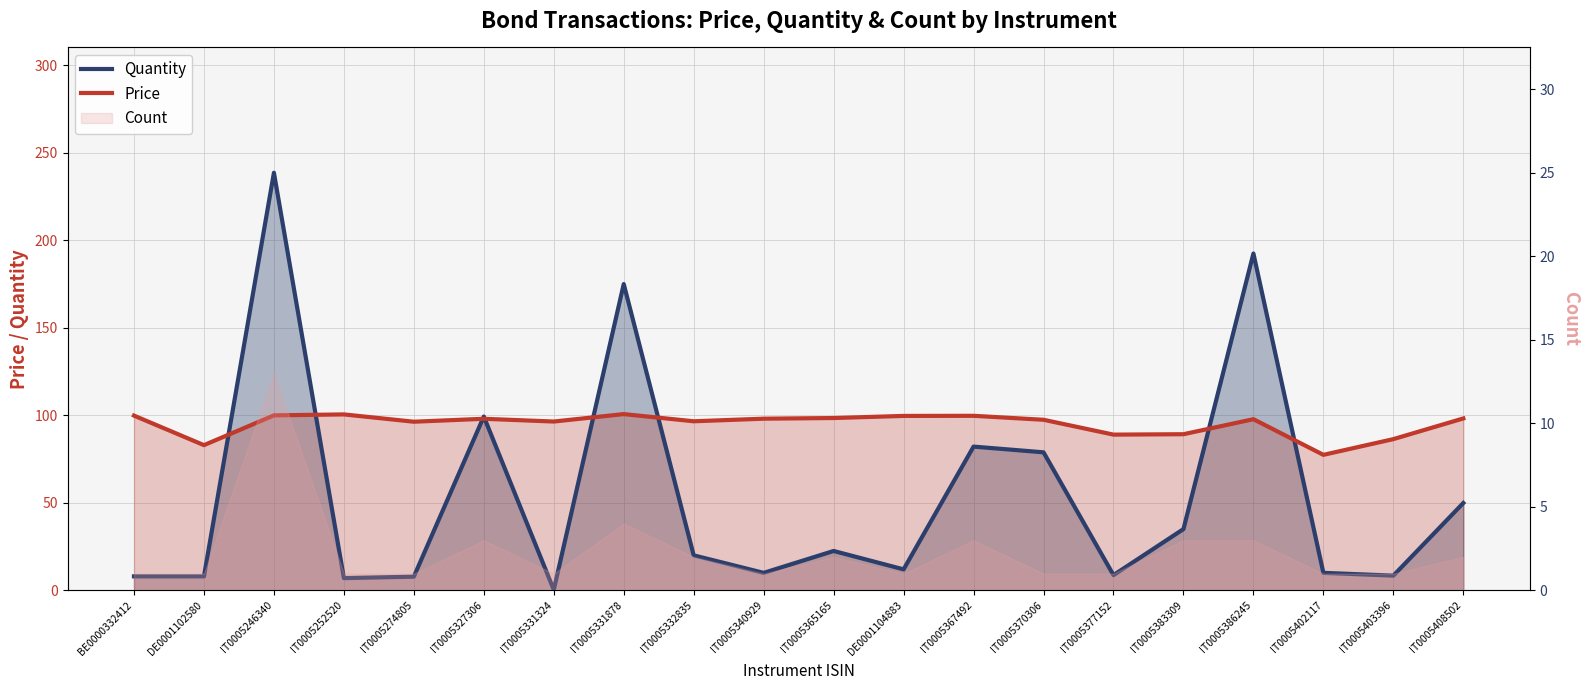

Which has a higher value, IT0005365165 or IT0005331878?

IT0005331878